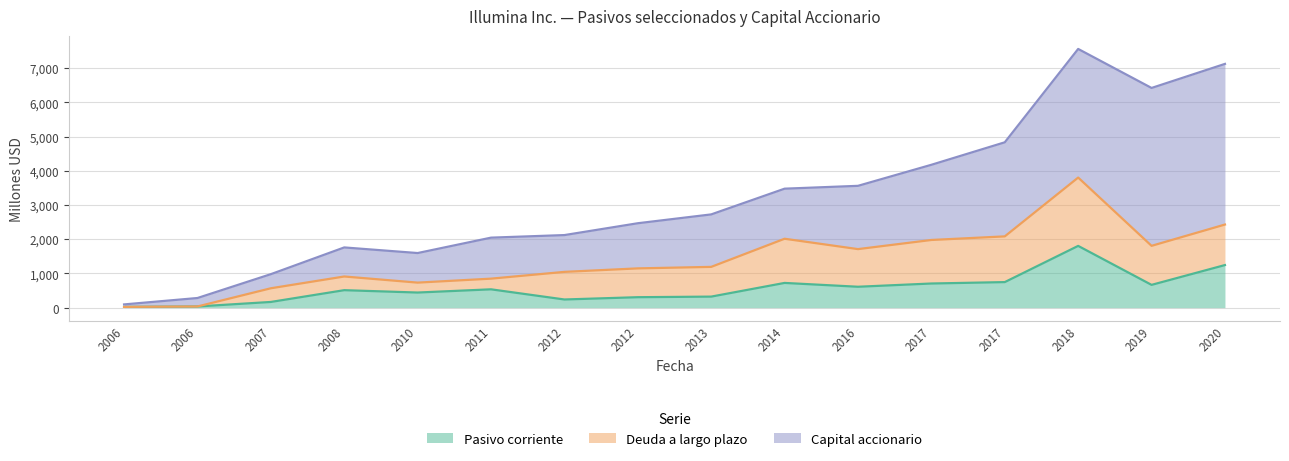

The value of Pasivo corriente at 2008-12-28 is 178. True or false?

False